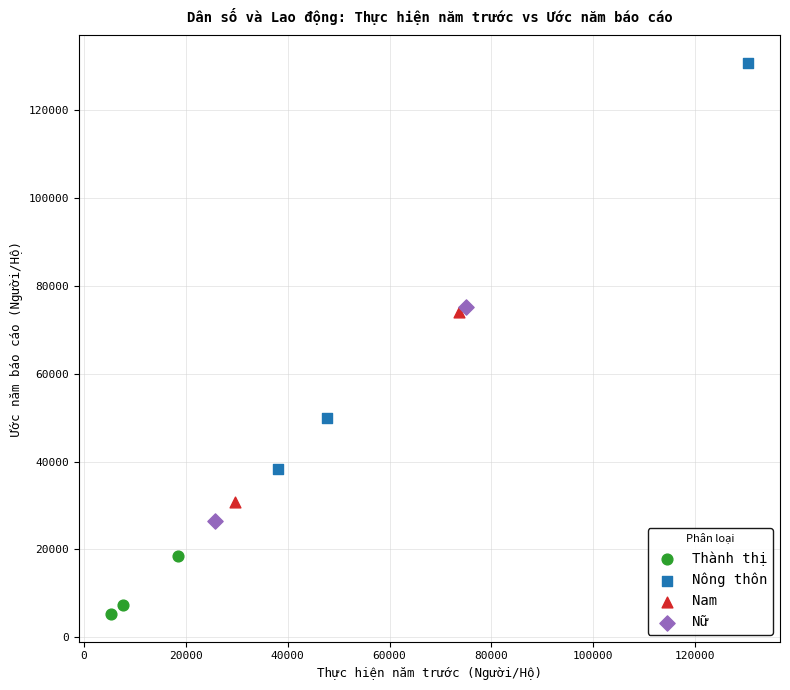

What are all the series names shown in the legend?

Thành thị, Nông thôn, Nam, Nữ